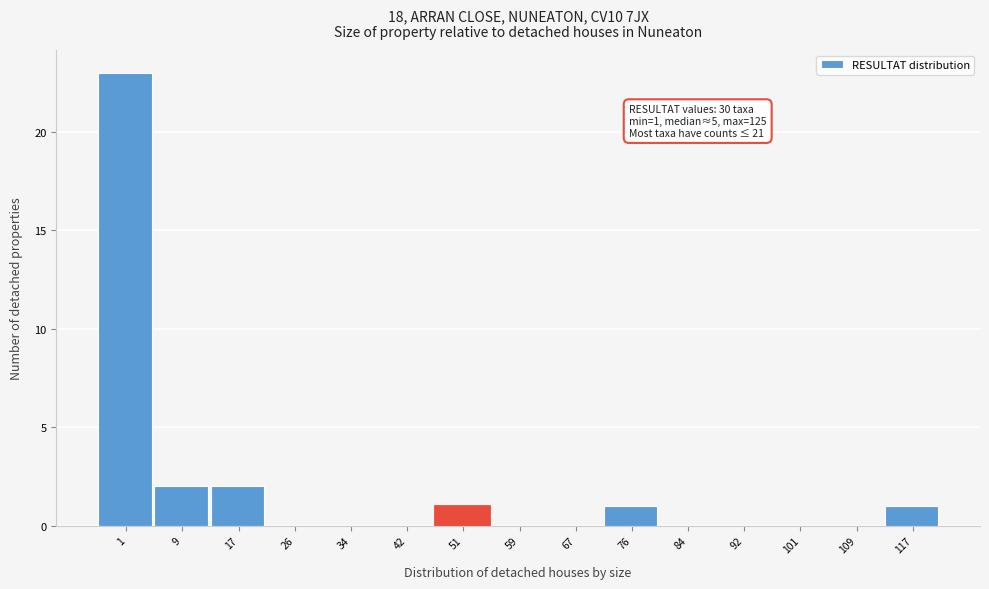

Reading right to left, list all the values displayed in this chart.

117=1	109=0	101=0	92=0	84=0	76=1	67=0	59=0	51=1	42=0	34=0	26=0	17=2	9=2	1=23